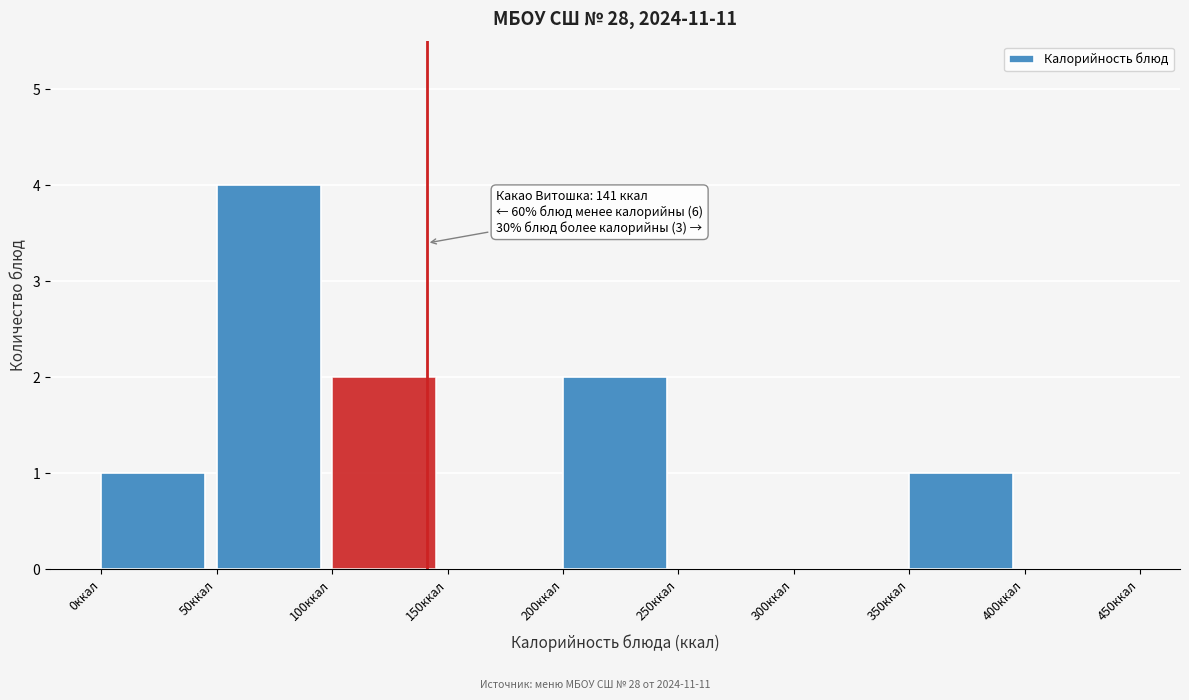

Which range on the x-axis has the tallest bar?

50 to 100